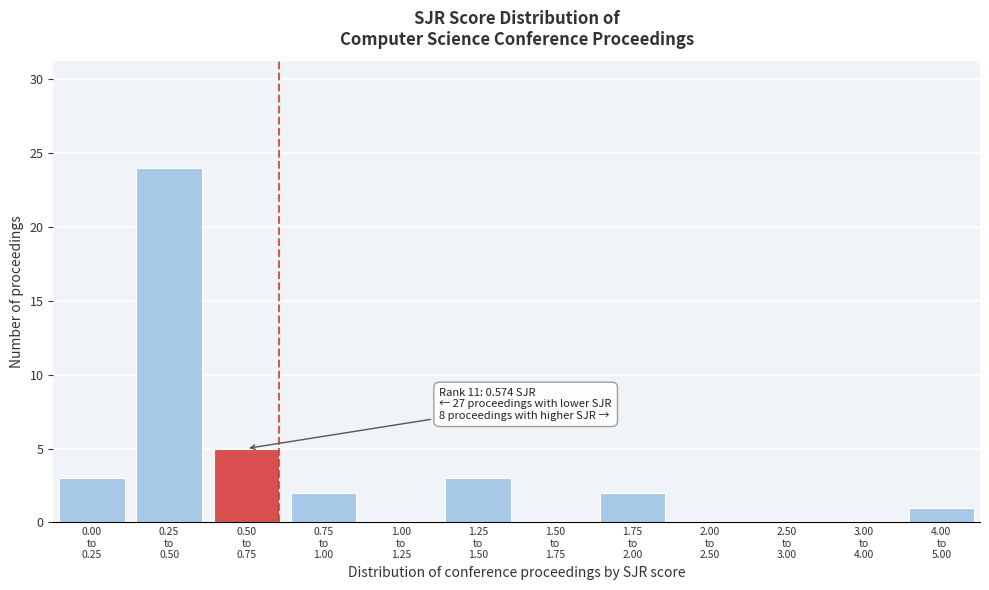

What is the greatest value displayed?

24